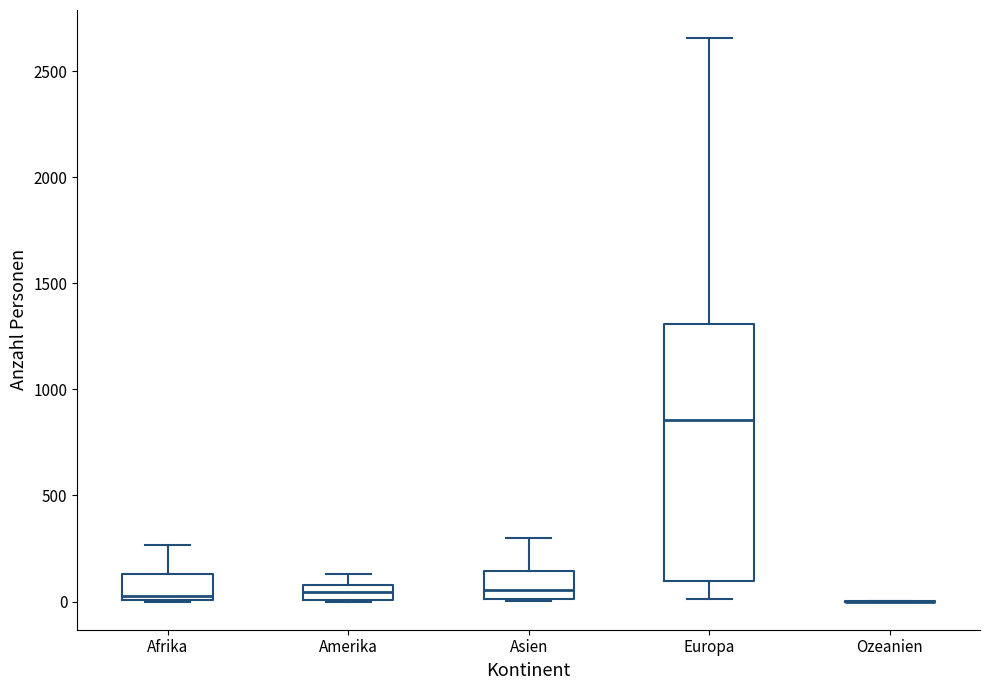

Which box is the tallest, from its lower edge to its upper edge?

Europa